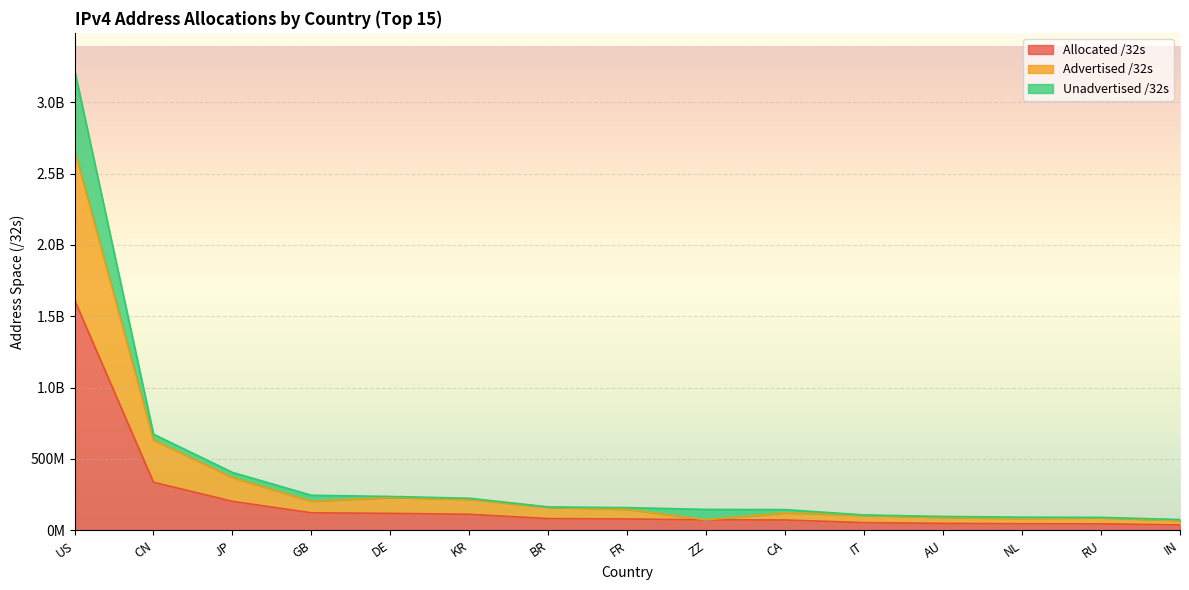

Does the chart display data point markers on the line(s)?

No